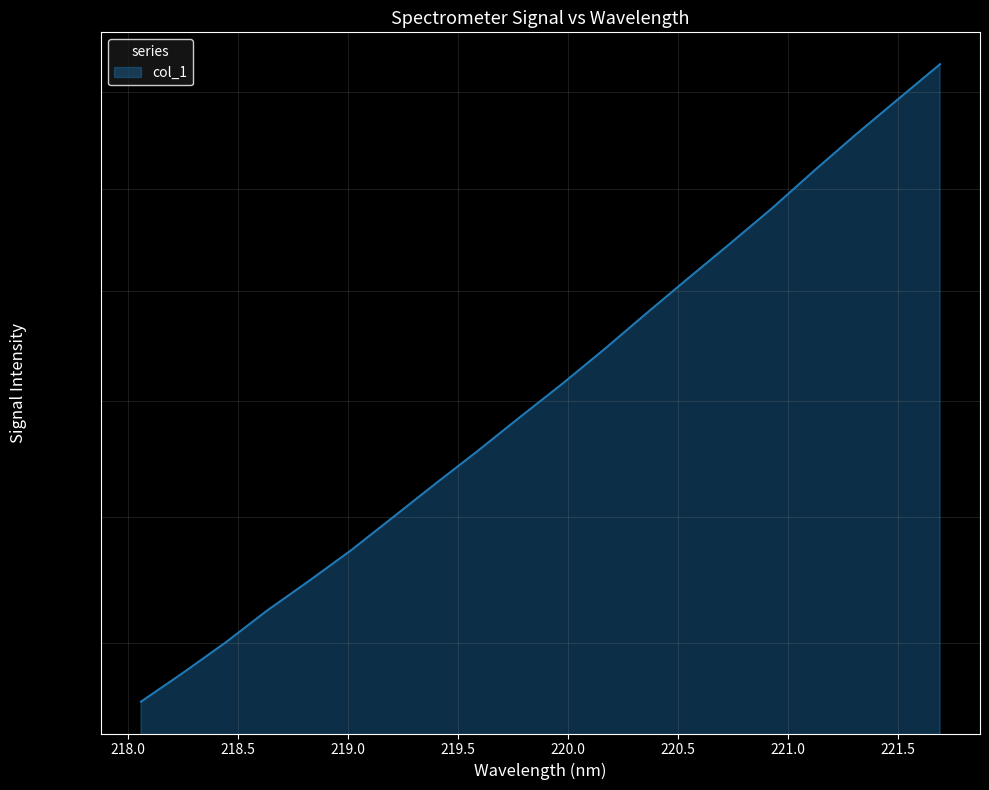

Reading right to left, extract all data points from this chart.

1830.1	1792.5	1755.7	1718.2	1680.5	1645.7	1612.2	1578.9	1545.8	1514.5	1485.2	1455.9	1428.1	1400.3	1373.1	1348.4	1324.9	1299.8	1277.0	1255.3